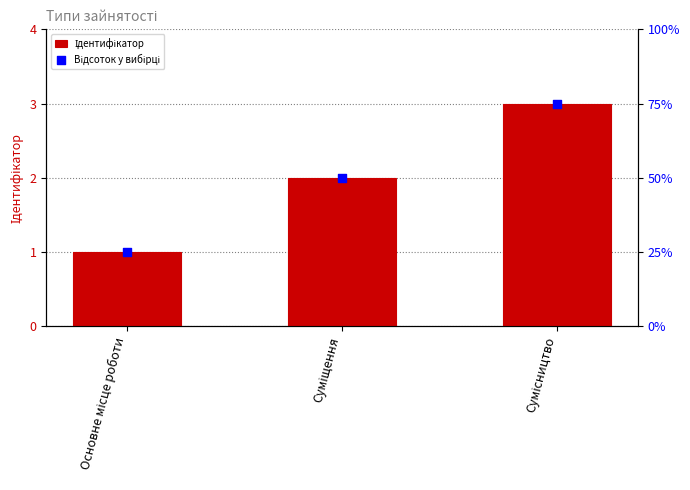

What is the total value across all series at Сумісництво?

78